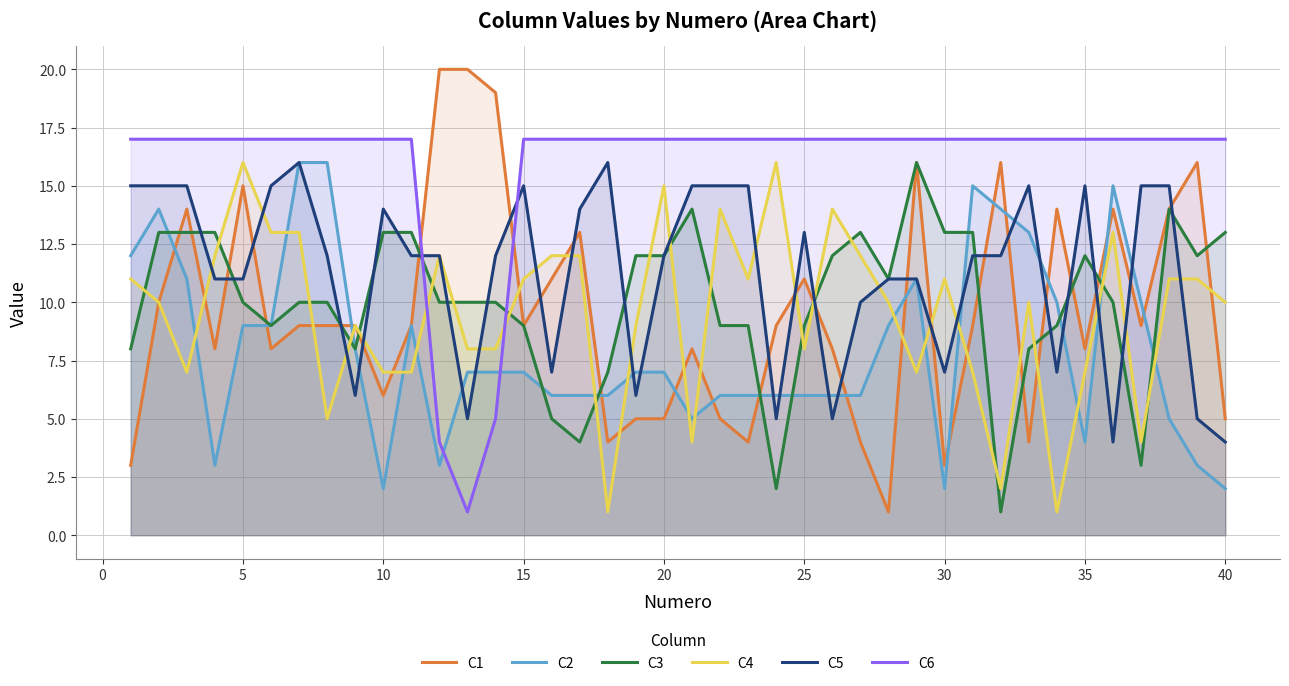

How many data points in C5 are less than 12?

16